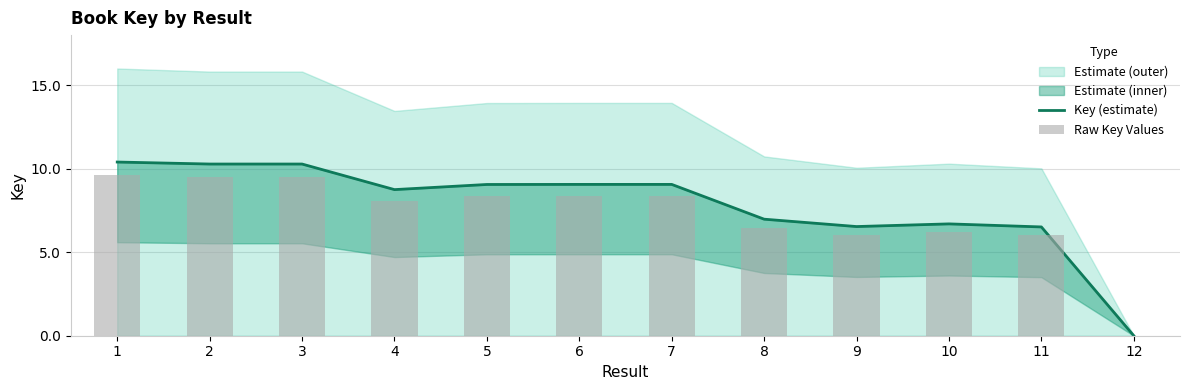

Rank the series at 4 from highest to lowest value.

Key (estimate), Raw Key Values